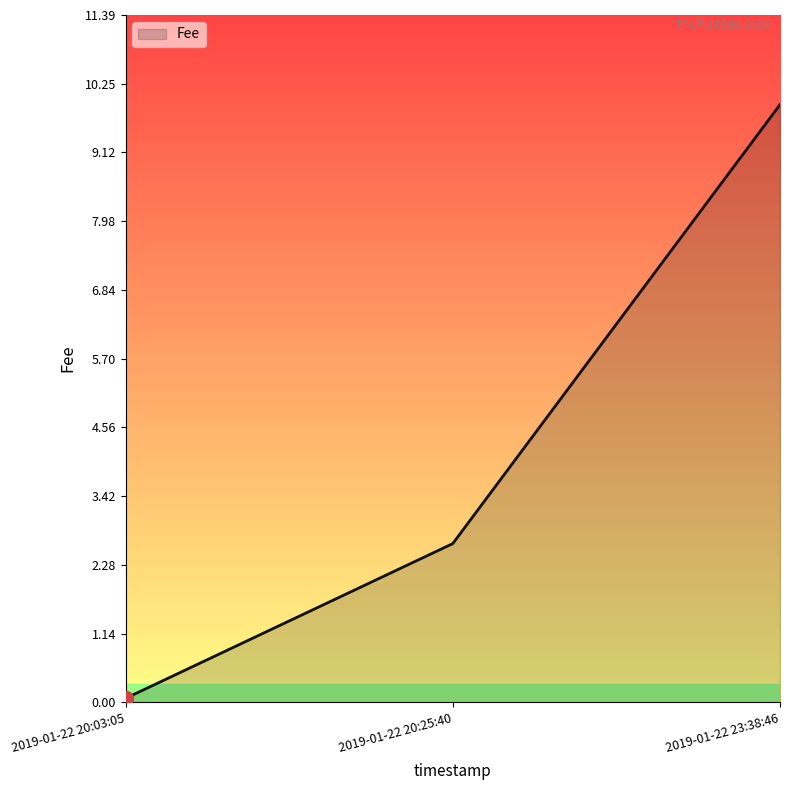

Does the chart display data point markers on the line(s)?

No